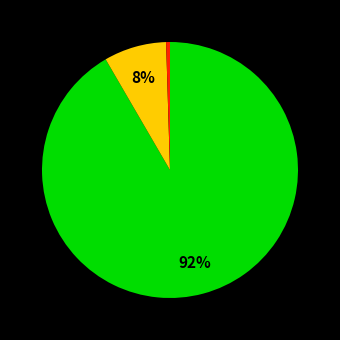

To the nearest percent, what is the average slice percentage?

33%